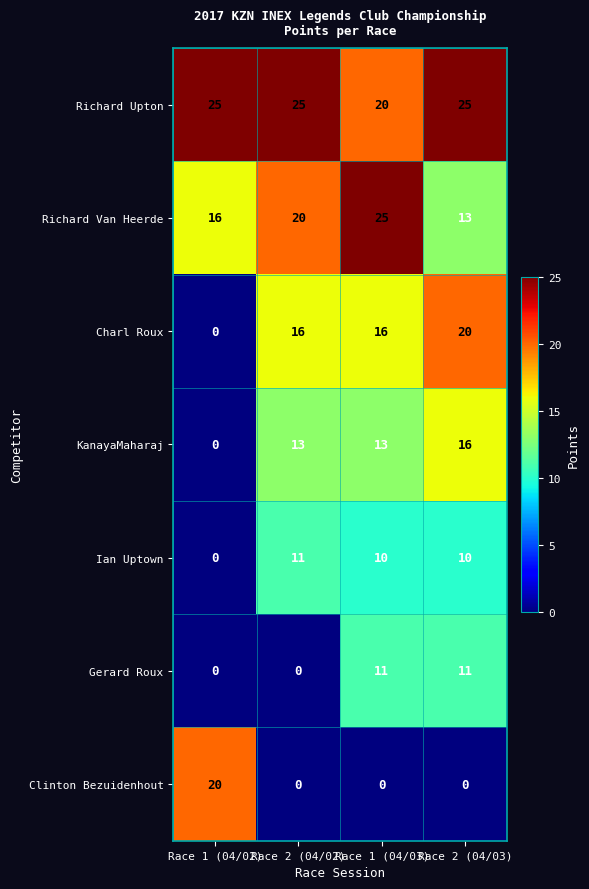

At how many categories does at least one series exceed 18?

4